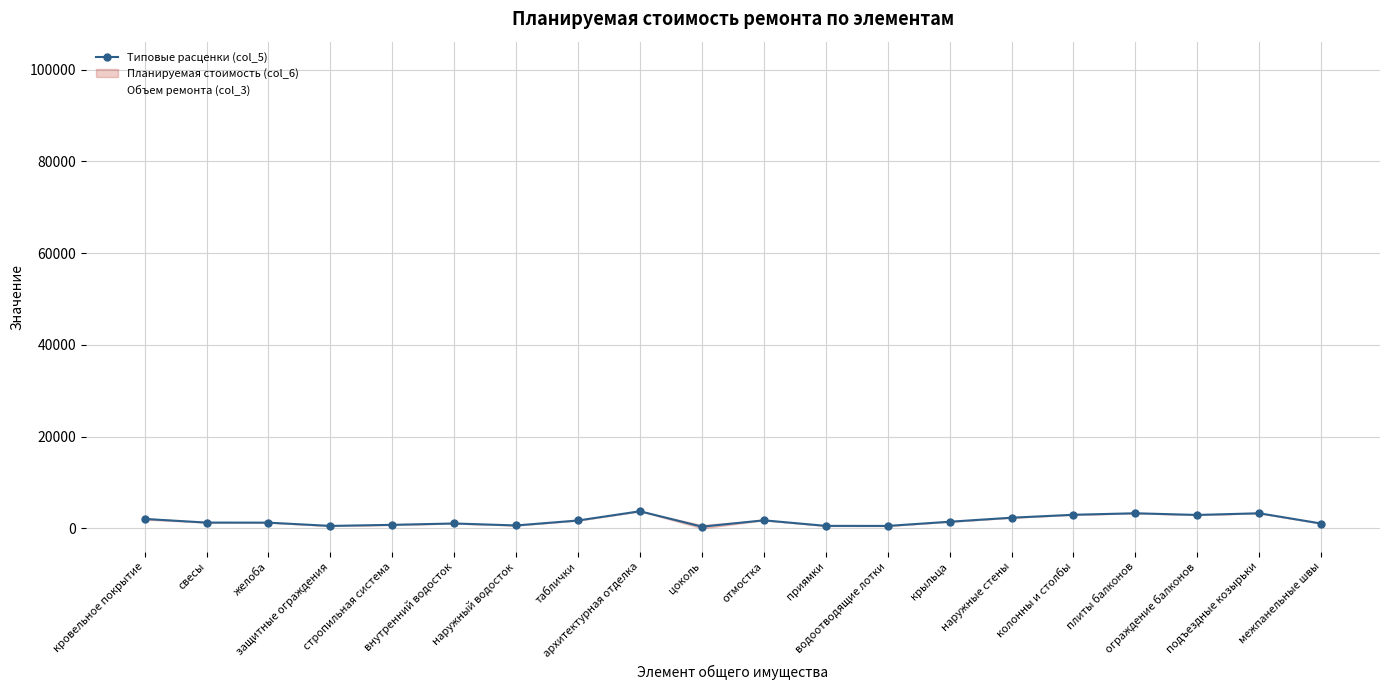

Is this an area chart (filled region under the line)?

No